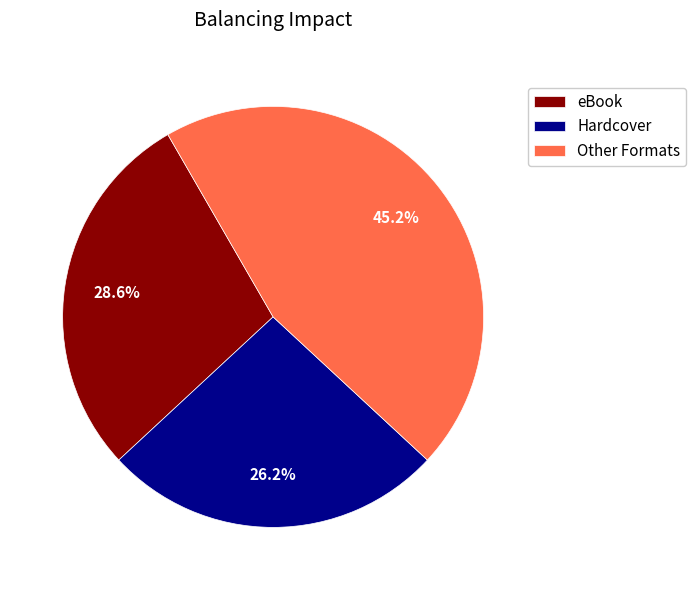

What is the smallest slice in the pie chart?

Hardcover